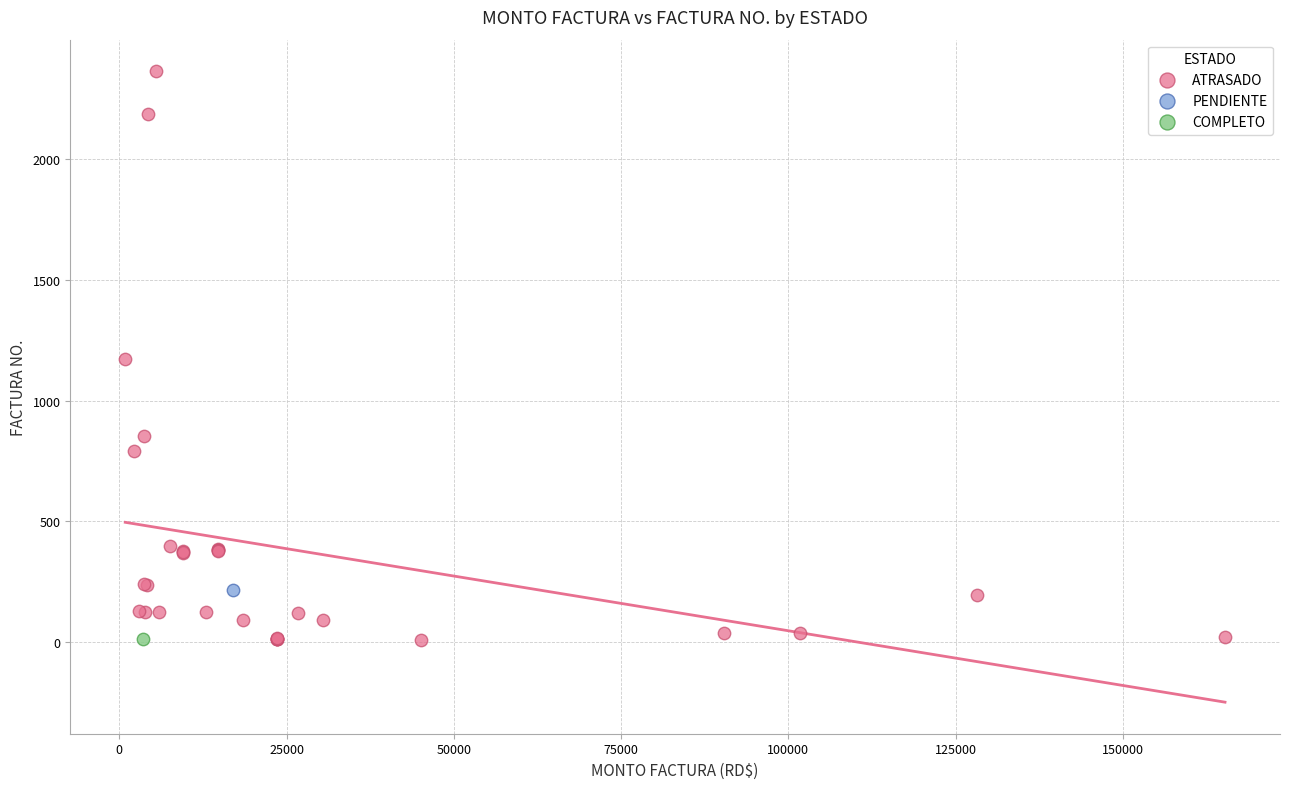

What are all the series names shown in the legend?

ATRASADO, PENDIENTE, COMPLETO